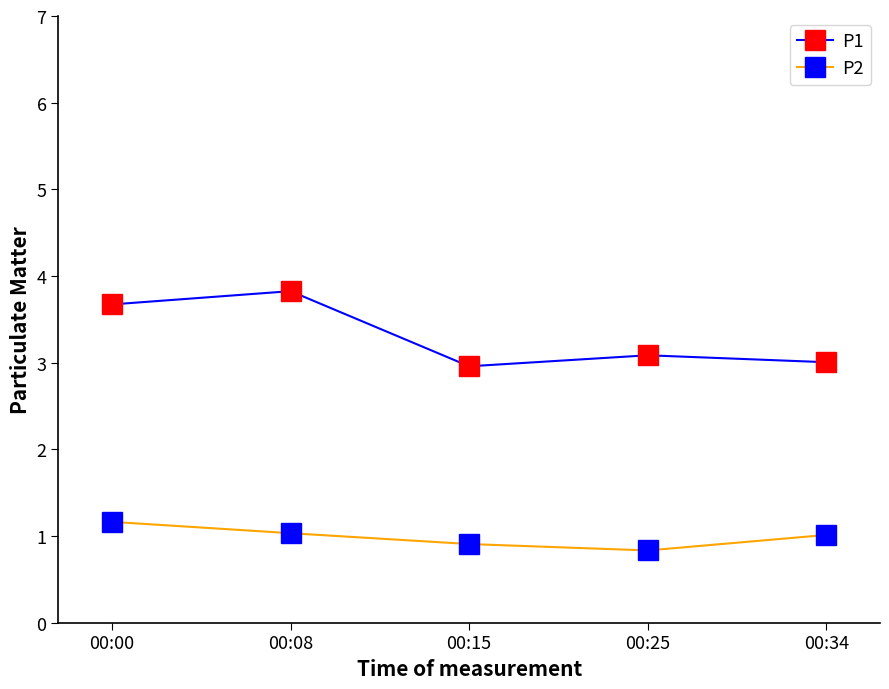

Rank the series by their average value, from highest to lowest.

P1, P2